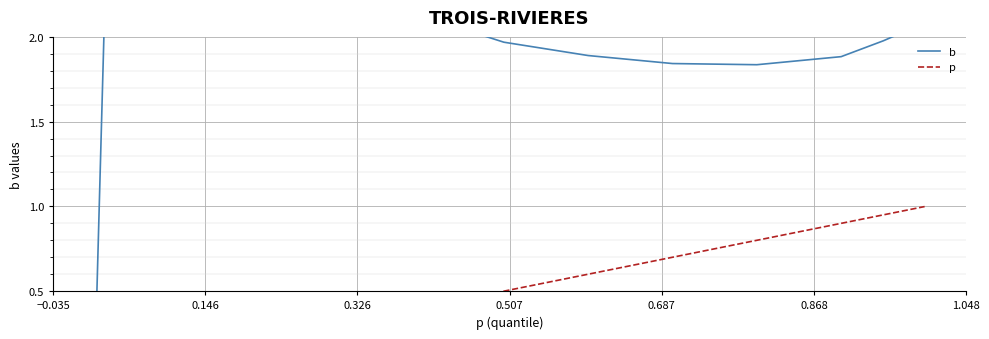

What is the difference between the maximum and minimum values in the p series?

1.0